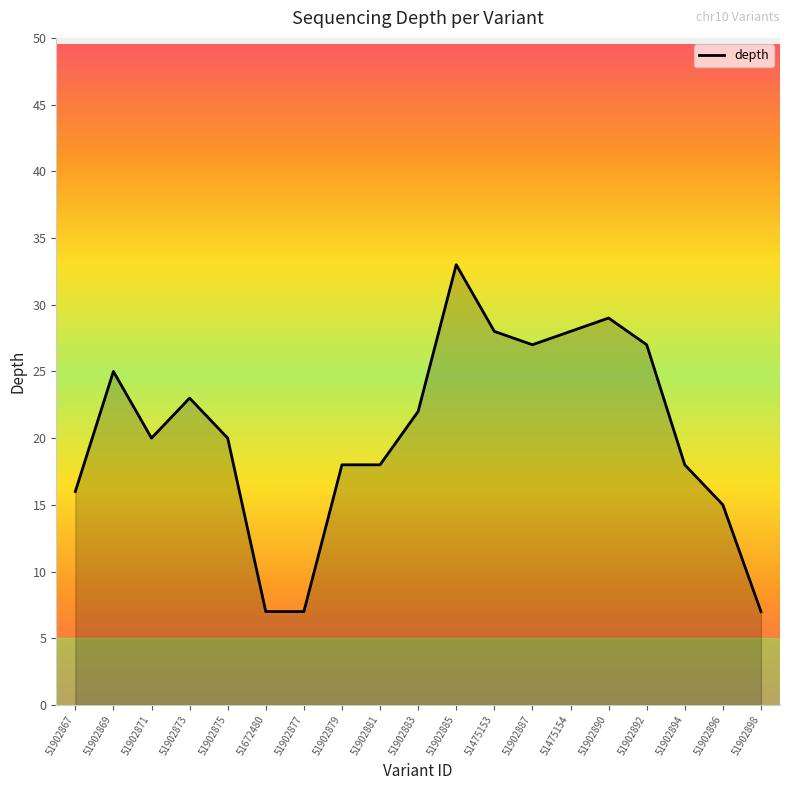

At which category does the chart reach its peak across all series?

51902885